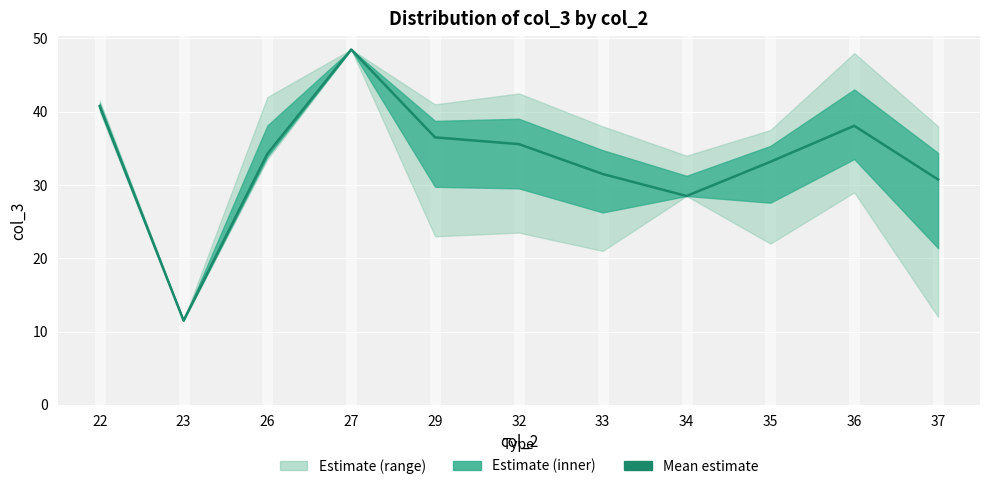

The chart shows a value of 18.6 at 23. True or false?

False